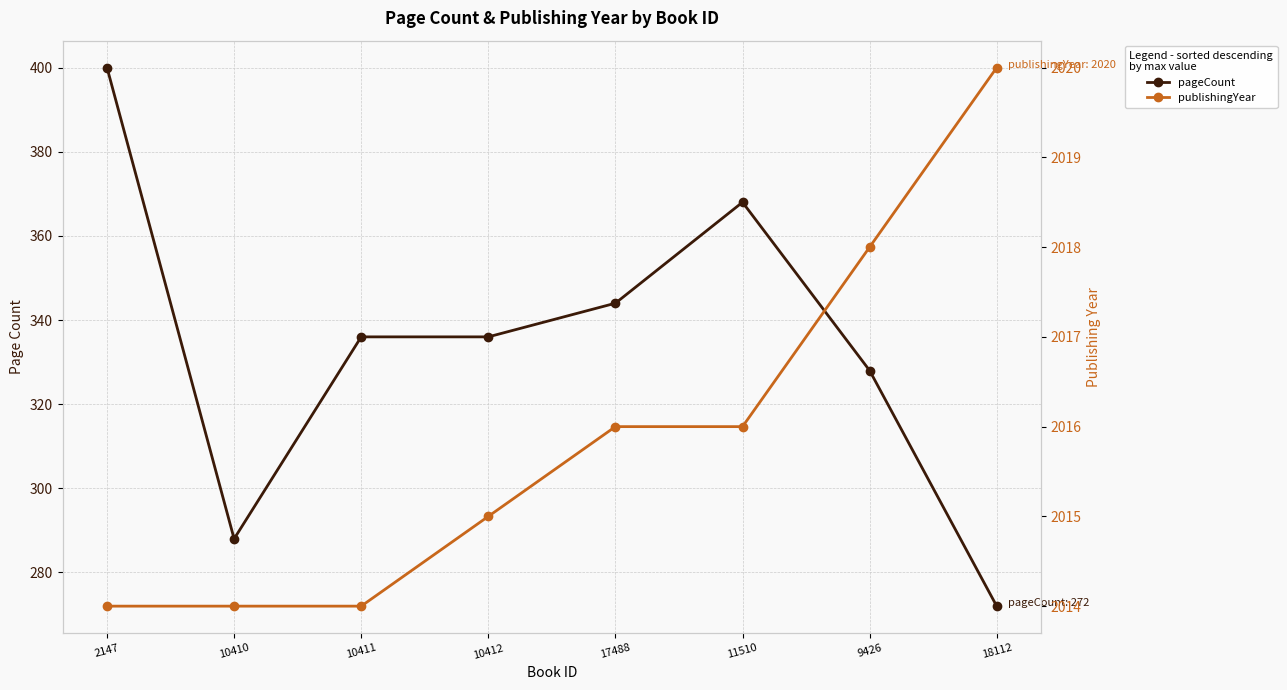

What is the approximate value of publishingYear at 10412?

2015